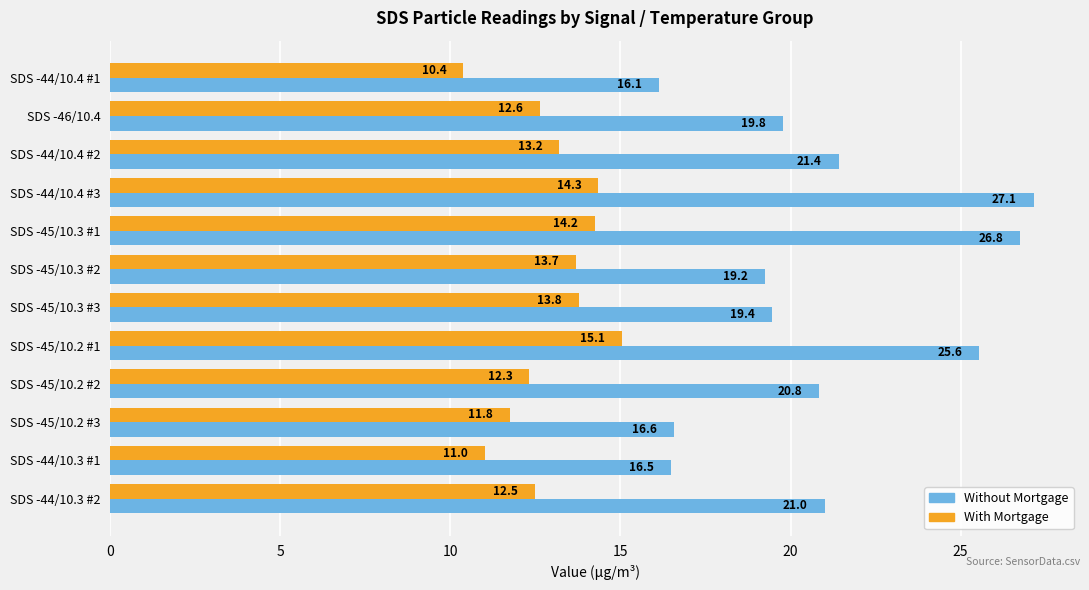

What is the sum of all With Mortgage values?

154.9